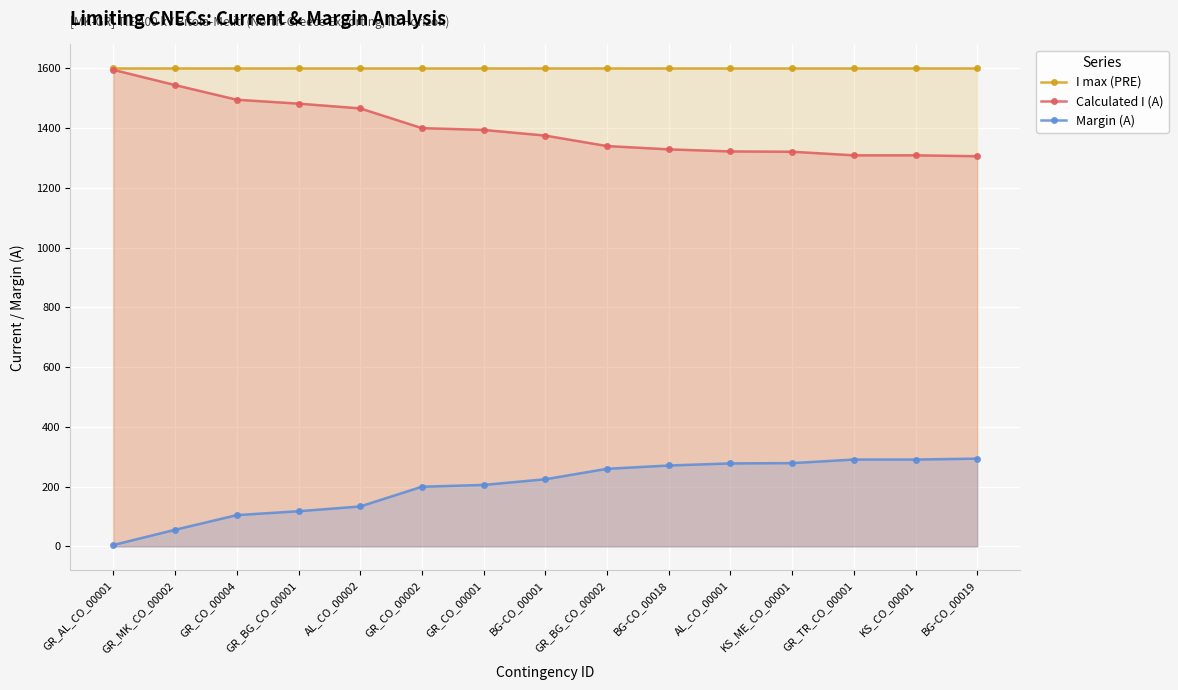

What is the greatest value displayed?

1600